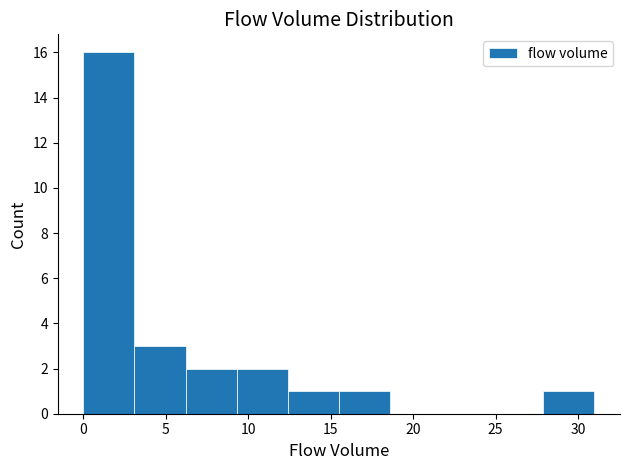

Reading left to right, list every bar in this chart as the range it spans on the x-axis followed by its height. Neither the bar edges nor the heights are printed on the chart, so give them approximately, as read against the axes.

0.0 to 3.1: 16
3.1 to 6.2: 3
6.2 to 9.3: 2
9.3 to 12.4: 2
12.4 to 15.5: 1
15.5 to 18.6: 1
18.6 to 21.7: 0
21.7 to 24.8: 0
24.8 to 27.9: 0
27.9 to 31.0: 1